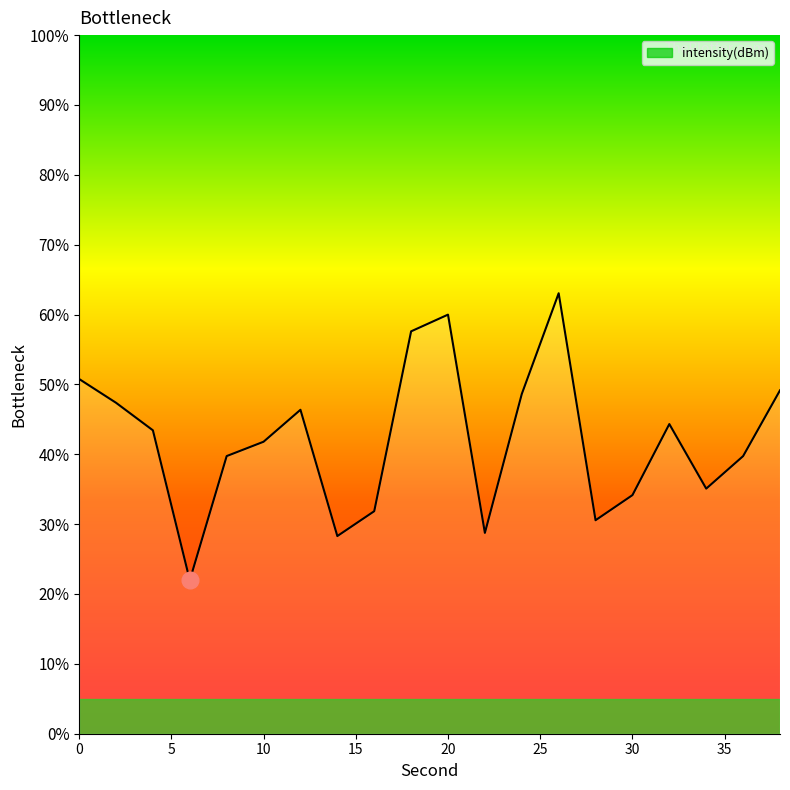

What is the difference between the maximum and minimum values?

41.1